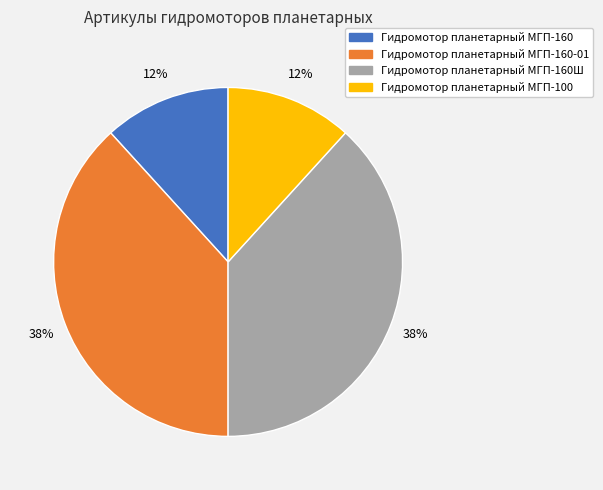

Does any single category account for the majority?

No